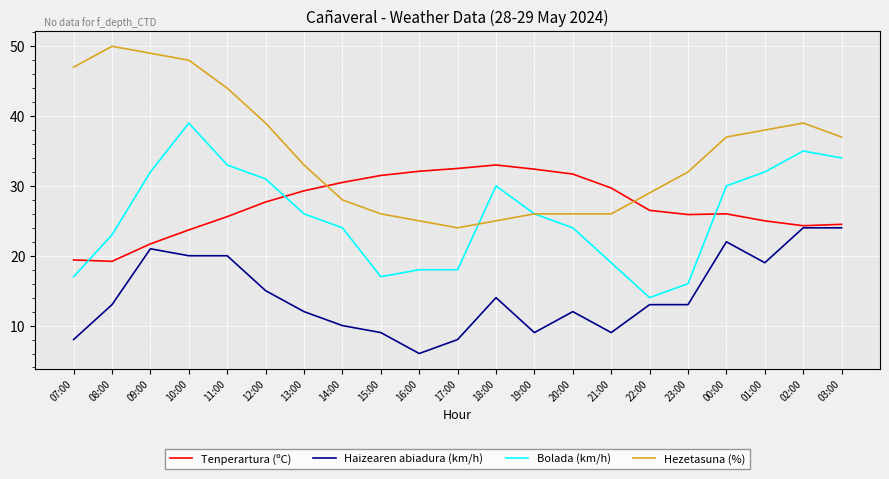

Which series changed the most between 08:00 and 13:00?

Hezetasuna (%)